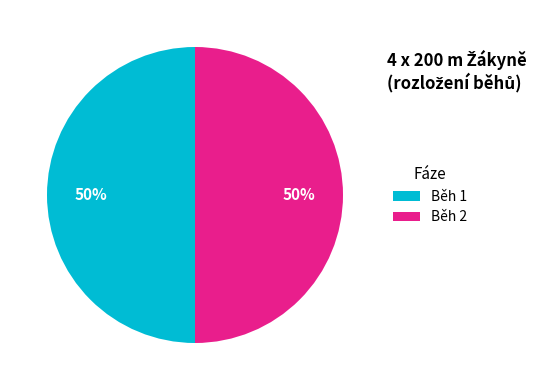

Combined, do Běh 1 and Běh 2 account for over 50%?

Yes